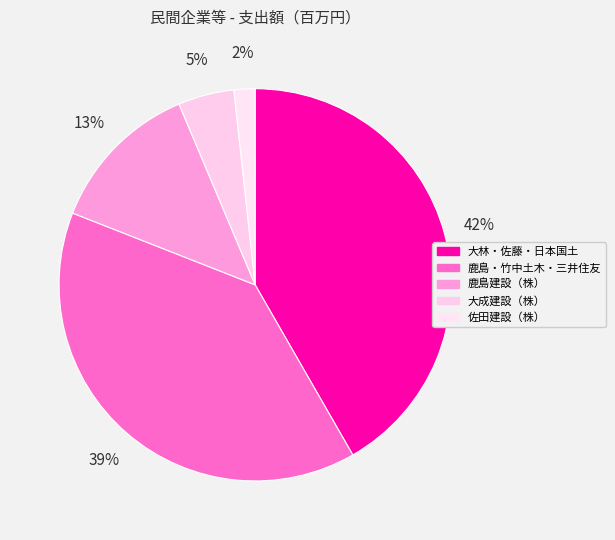

Count the number of slices in the pie.

5